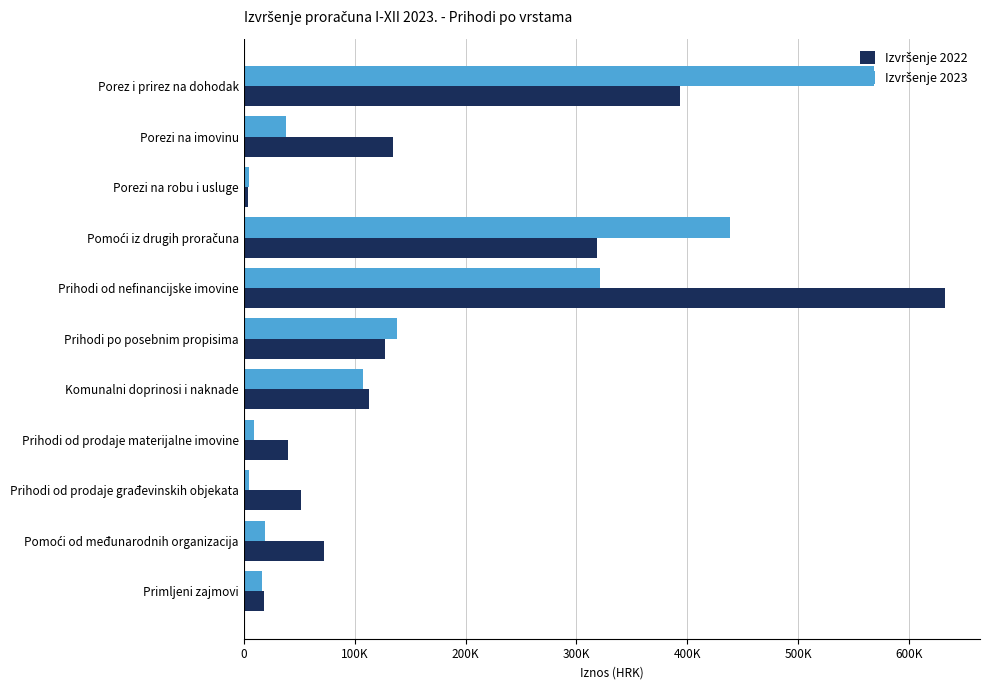

Count the number of categories in the chart.

11